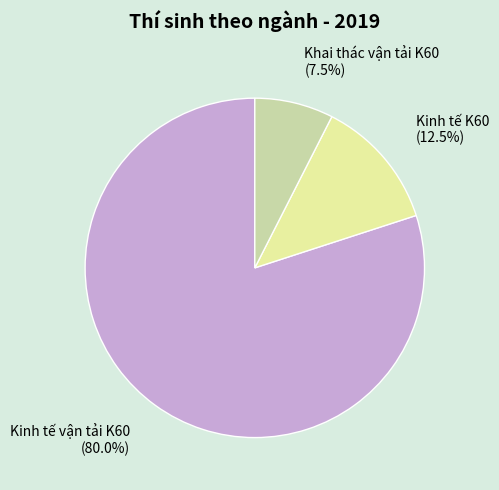

Is there any slice that represents more than half of the pie?

Yes